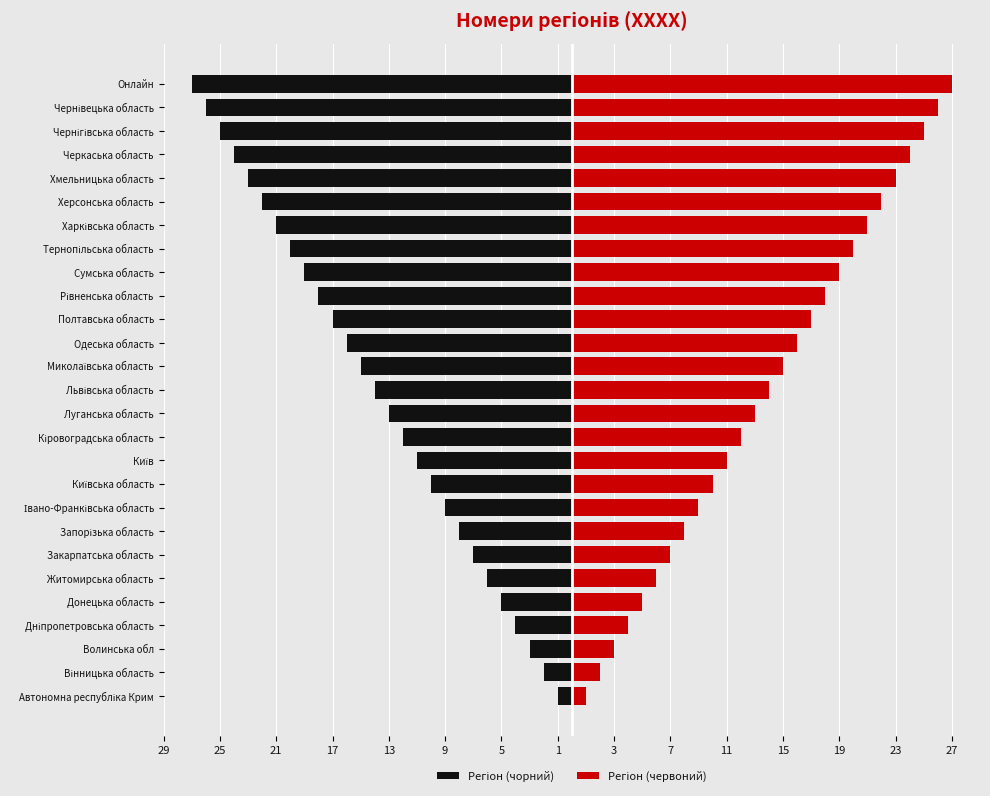

How many groups of bars are there?

27